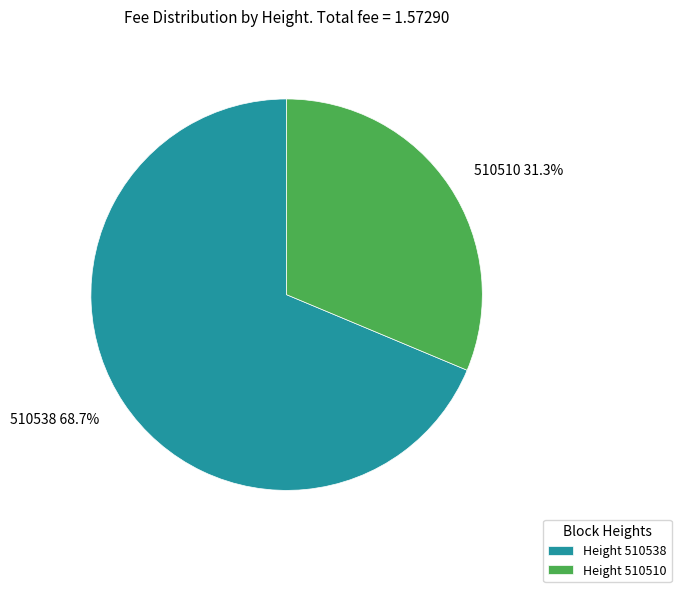

Combined, do 510510 and 510538 account for over 50%?

Yes